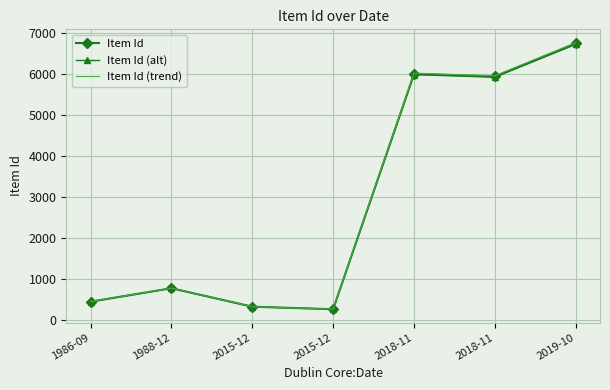

What are all the series names shown in the legend?

Item Id, Item Id (alt), Item Id (trend)